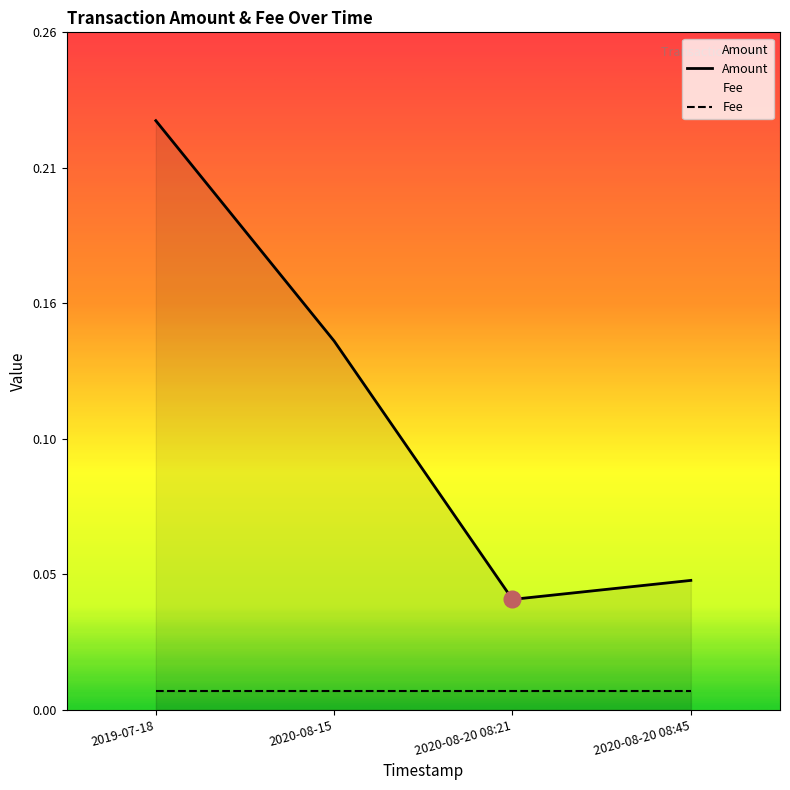

What is the maximum value shown in the chart?

0.2